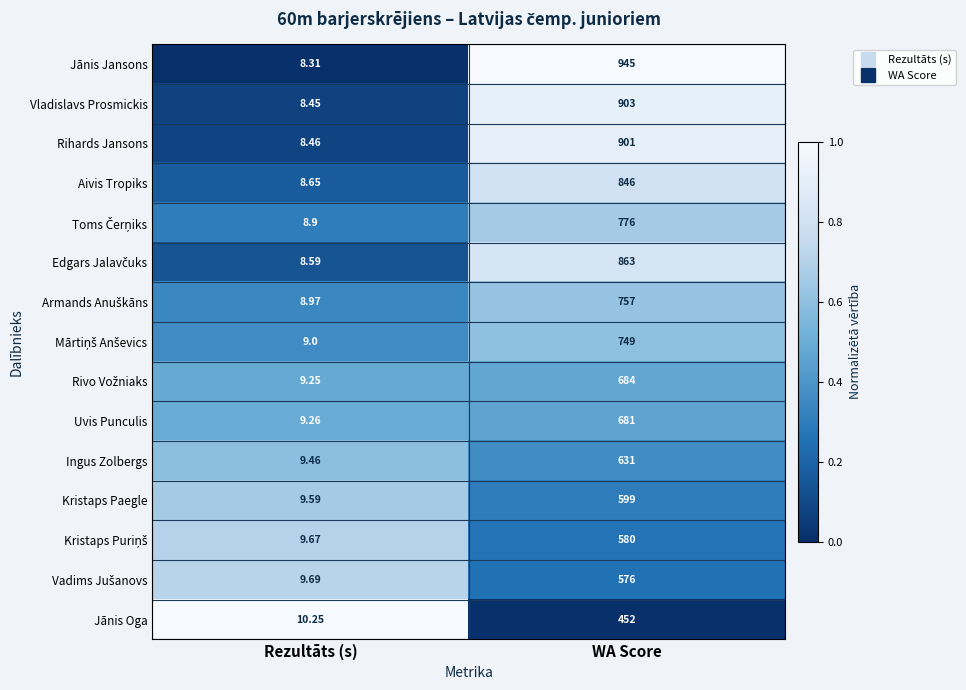

At which category is the sum across all series the highest?

WA Score